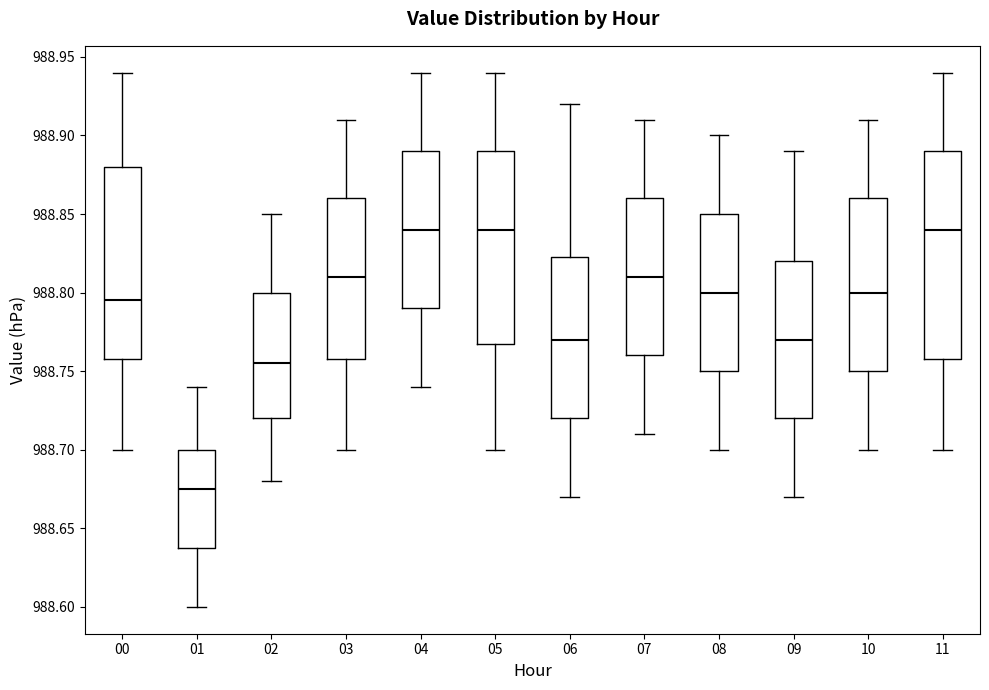

Where does the median line of the box at x = 01 sit on the y-axis? The values are not printed on the chart, so give them approximately, as read against the axis.

988.675